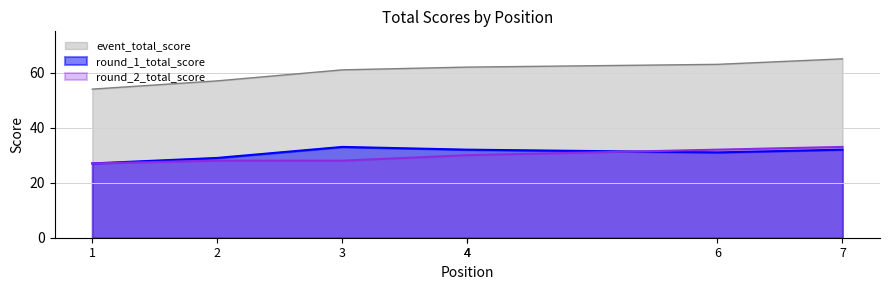

Is it true that round_1_total_score equals 31 at 6?

True